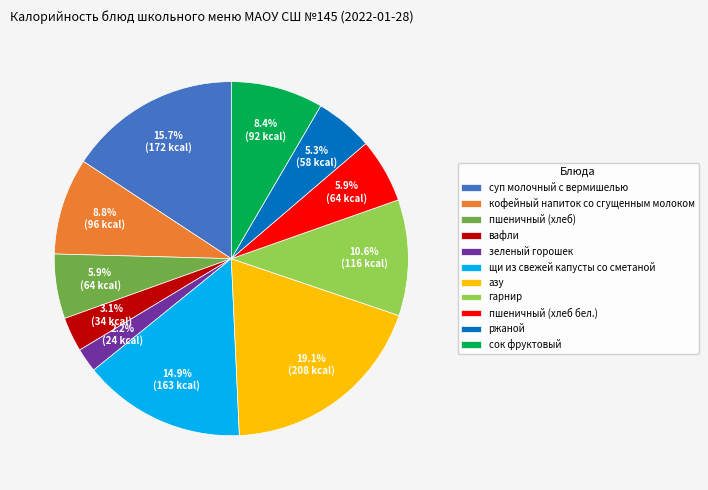

What is the total percentage of пшеничный (хлеб) and щи из свежей капусты со сметаной?

20.8%